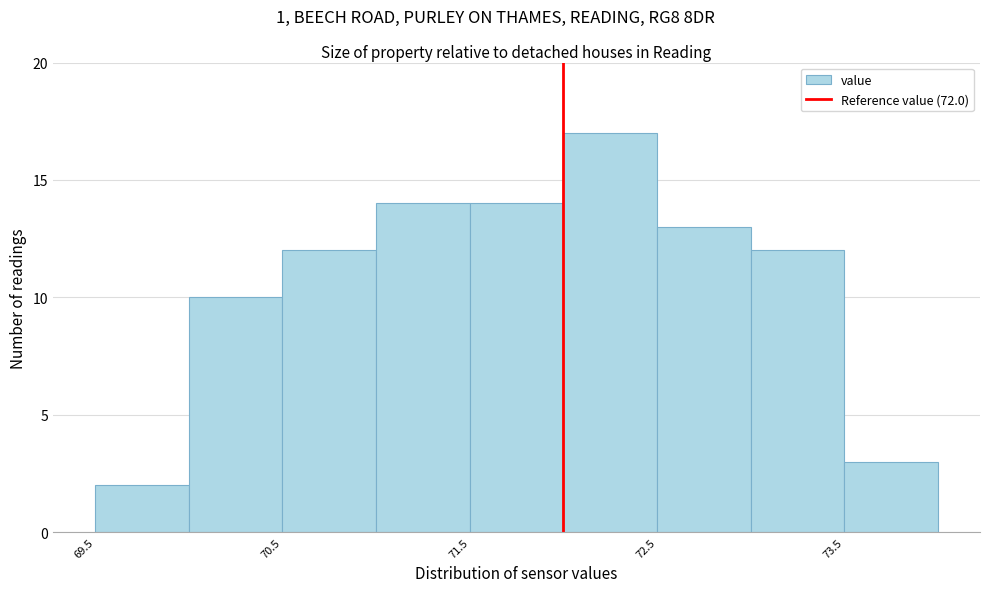

Reading left to right, transcribe this chart: for each bar, give the range it covers on the x-axis and its height. The values are not printed on the chart, so give them approximately, as read against the axis.

69.5 to 70.0: 2
70.0 to 70.5: 10
70.5 to 71.0: 12
71.0 to 71.5: 14
71.5 to 72.0: 14
72.0 to 72.5: 17
72.5 to 73.0: 13
73.0 to 73.5: 12
73.5 to 74.0: 3